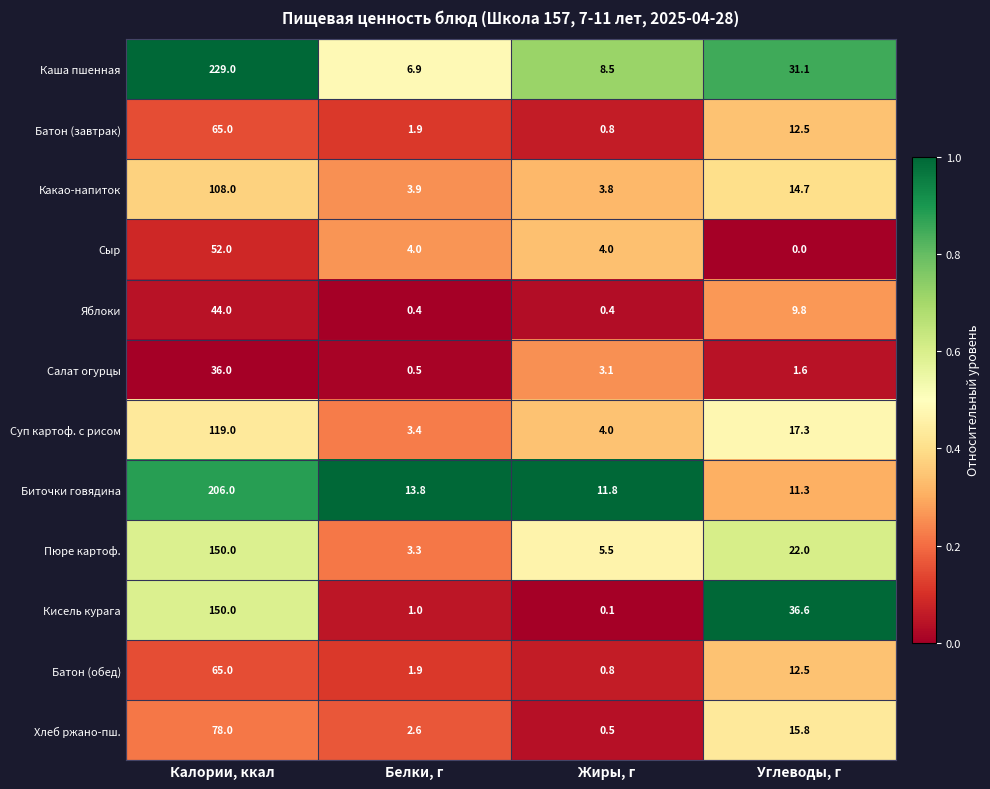

List the labels in order of Каша пшенная value, smallest first.

Белки, г, Жиры, г, Углеводы, г, Калории, ккал